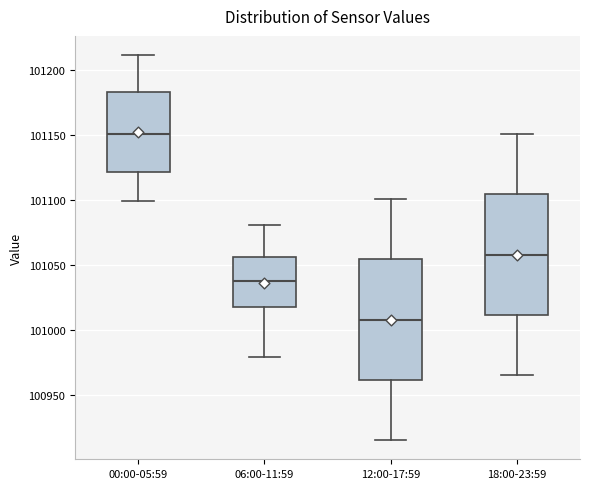

Reading left to right, transcribe this box plot: for each box, give where its median line is, the range the box spans, and where its two whiskers end, as read against the y-axis. The values are not printed on the chart, so give them approximately, as read against the axis.

00:00-05:59: median 101150, box 101120 to 101180, whiskers 101100 to 101210
06:00-11:59: median 101035, box 101015 to 101055, whiskers 100980 to 101080
12:00-17:59: median 101010, box 100960 to 101055, whiskers 100915 to 101100
18:00-23:59: median 101060, box 101010 to 101105, whiskers 100965 to 101150